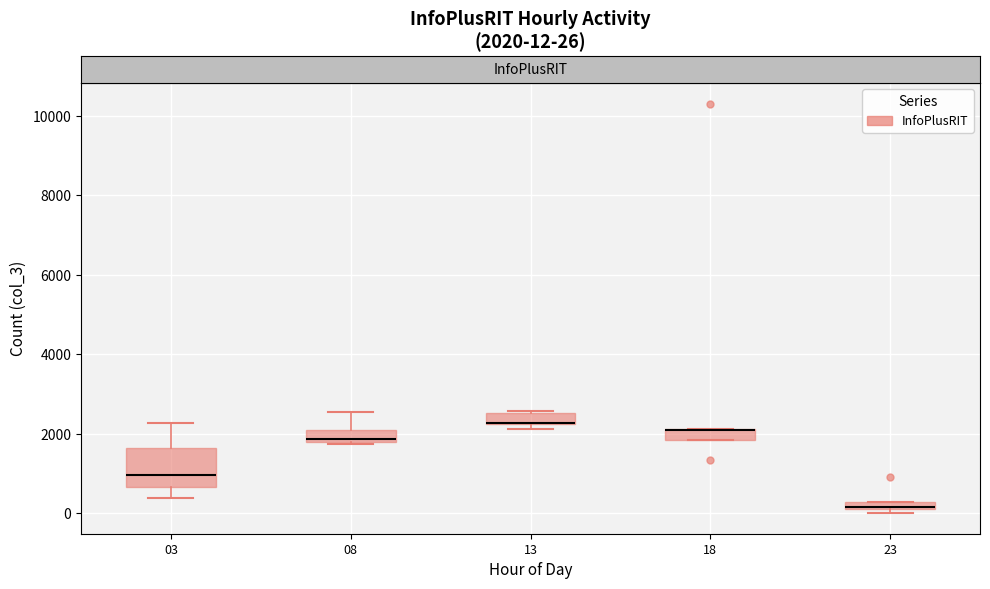

Which box is the tallest, from its lower edge to its upper edge?

03